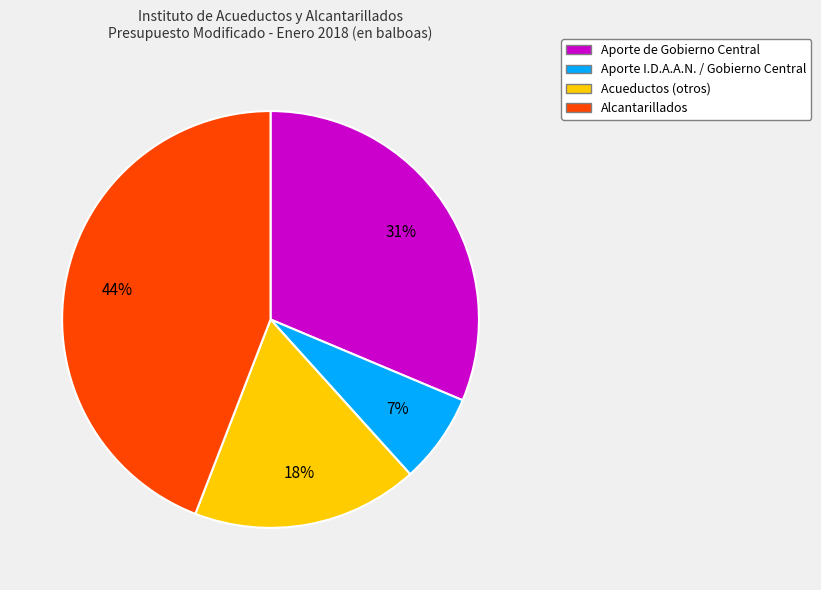

Count the number of slices in the pie.

4